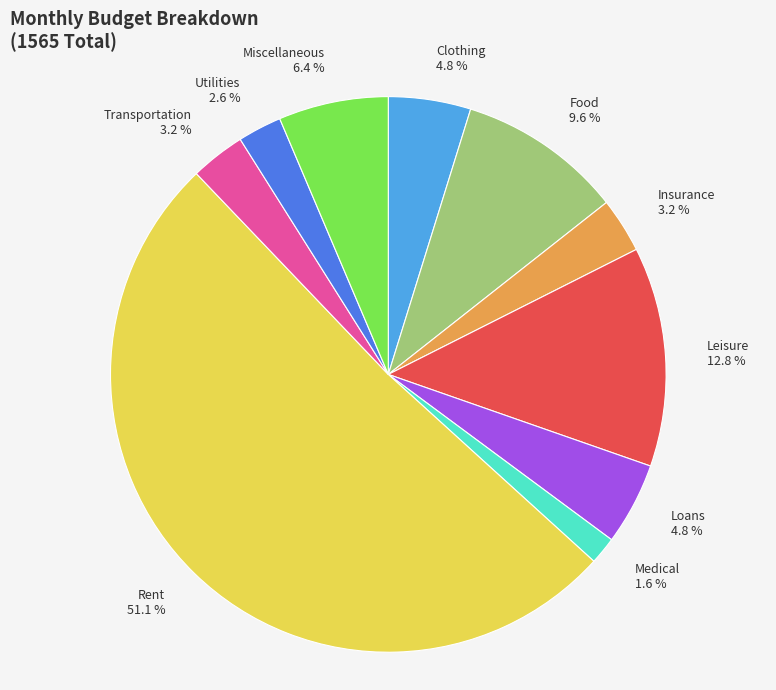

To the nearest percent, what percentage of the pie is Clothing?

5%